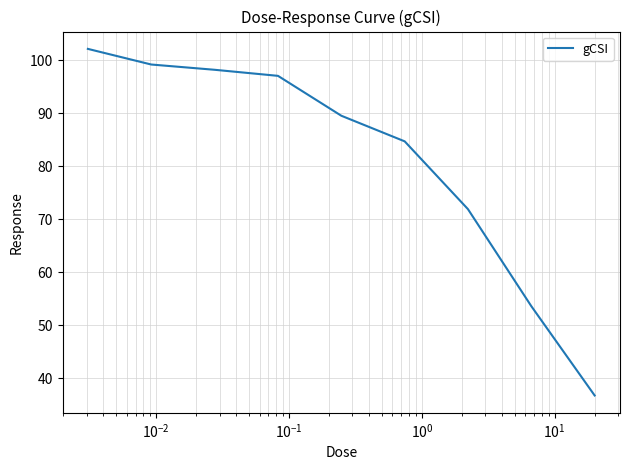

What is the maximum value shown in the chart?

102.2